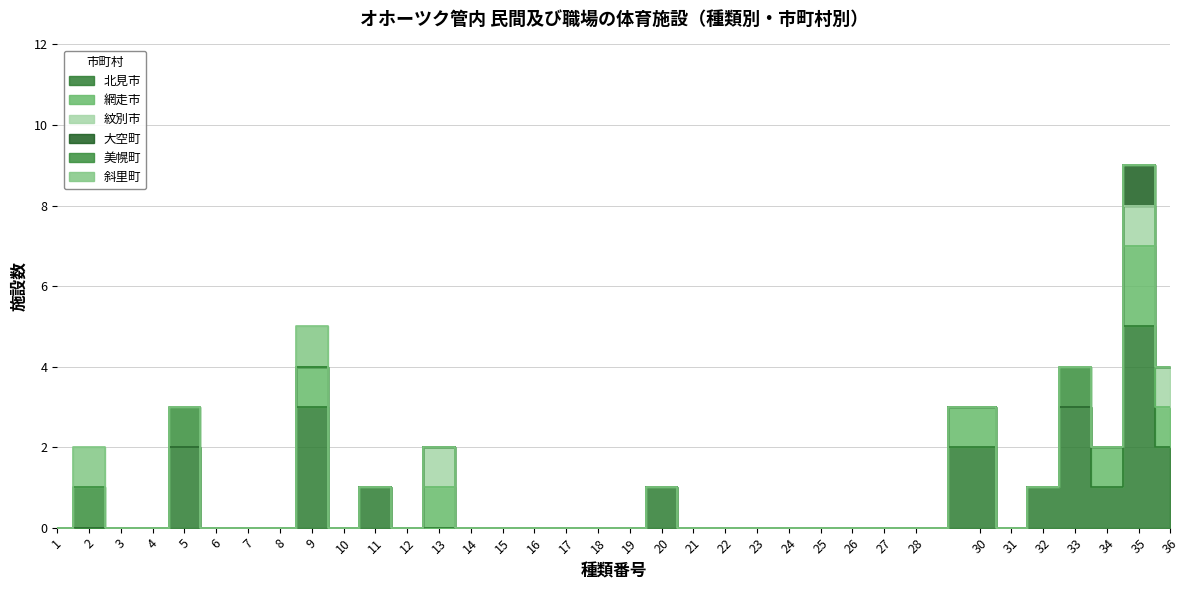

Rank the series at 21 from lowest to highest value.

北見市, 網走市, 紋別市, 大空町, 美幌町, 斜里町